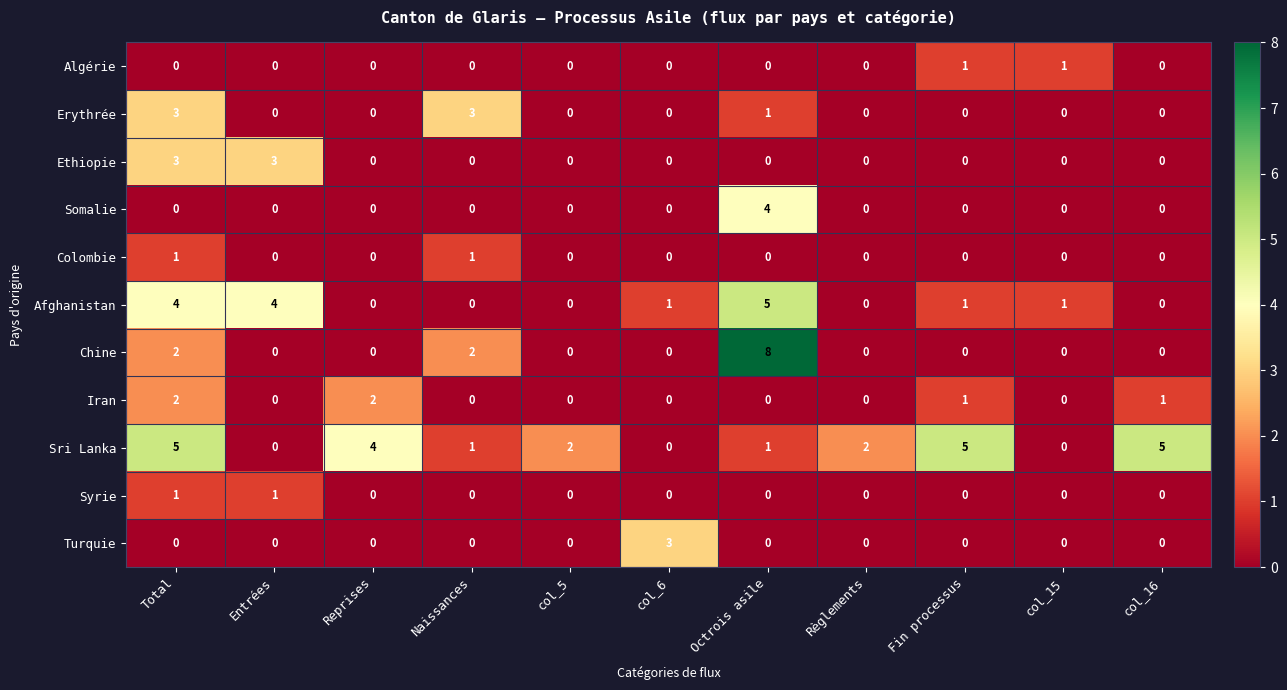

What is the greatest value displayed?

8